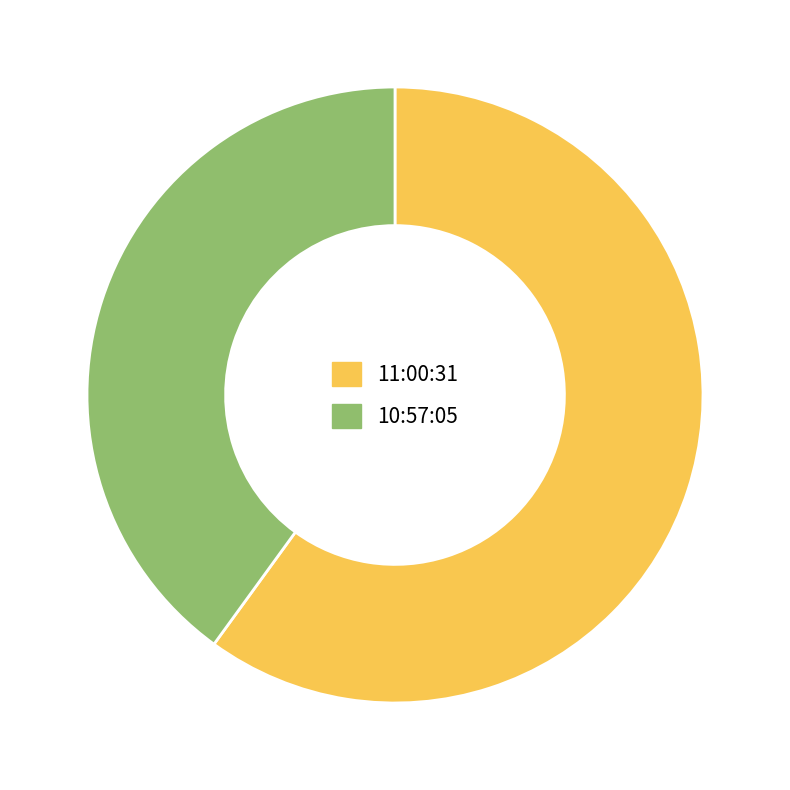

Does 11:00:31 account for over 50% of the chart?

Yes